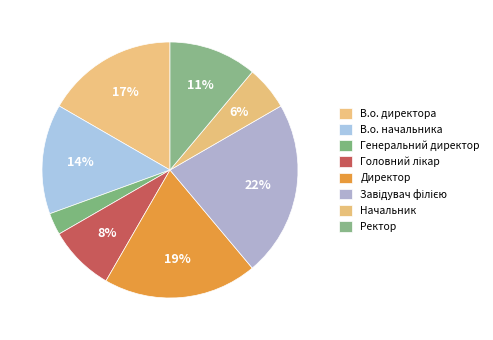

Is Ректор the majority of the pie?

No